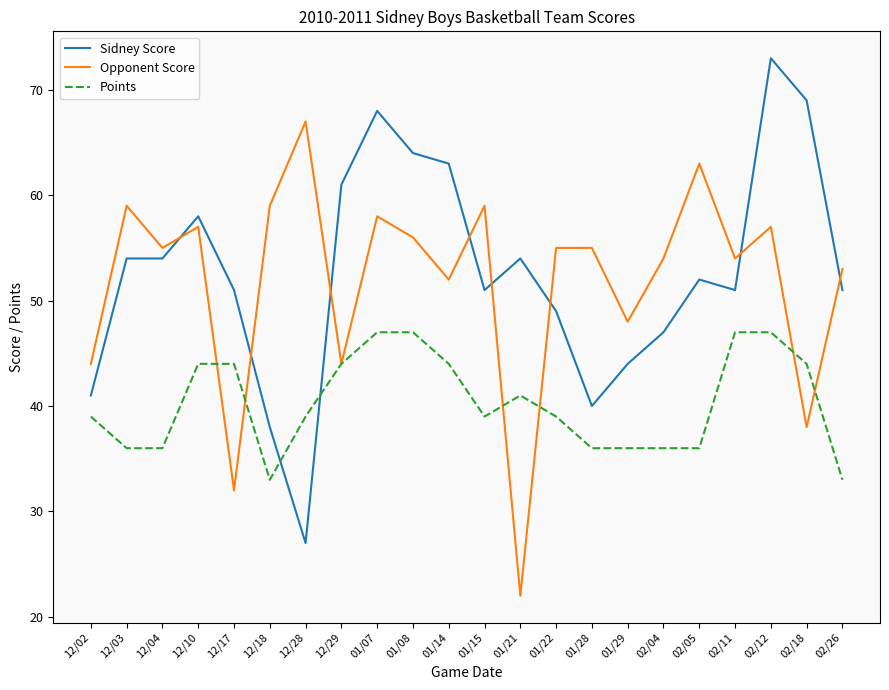

Is this an area chart (filled region under the line)?

No